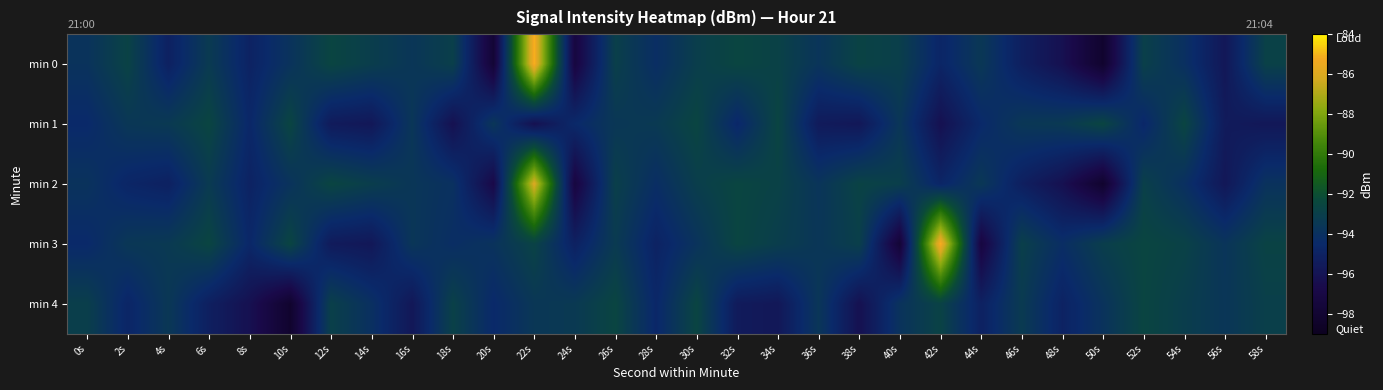

What is the total value across all series at 46s?

-470.3